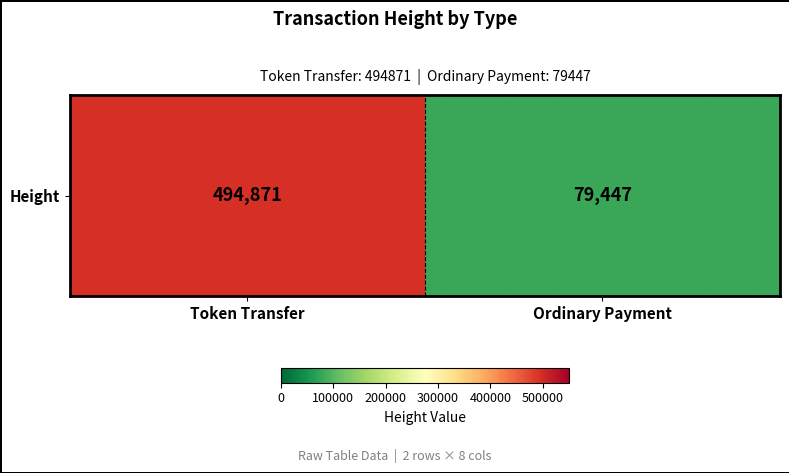

What is the sum of the values at Ordinary Payment and Token Transfer?

574318